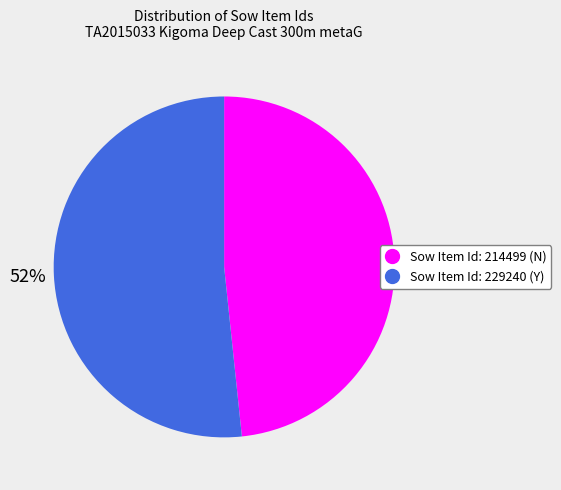

To the nearest percent, what is the average slice percentage?

50%